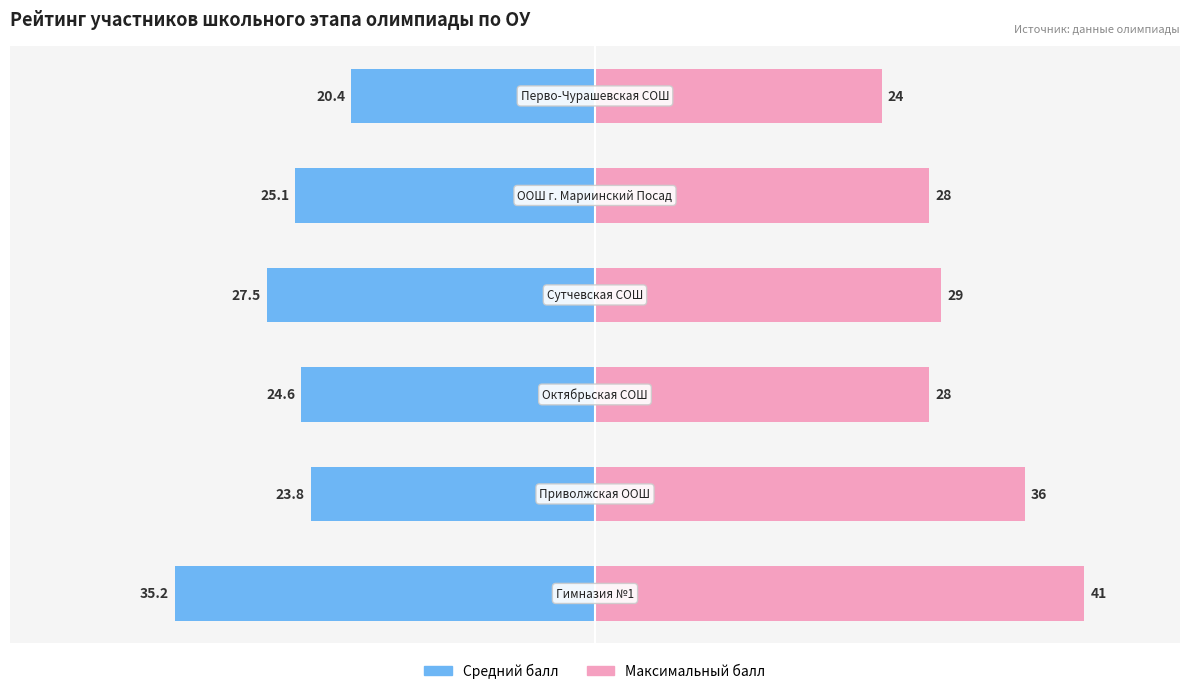

Which has a higher value, 5 or 2?

5